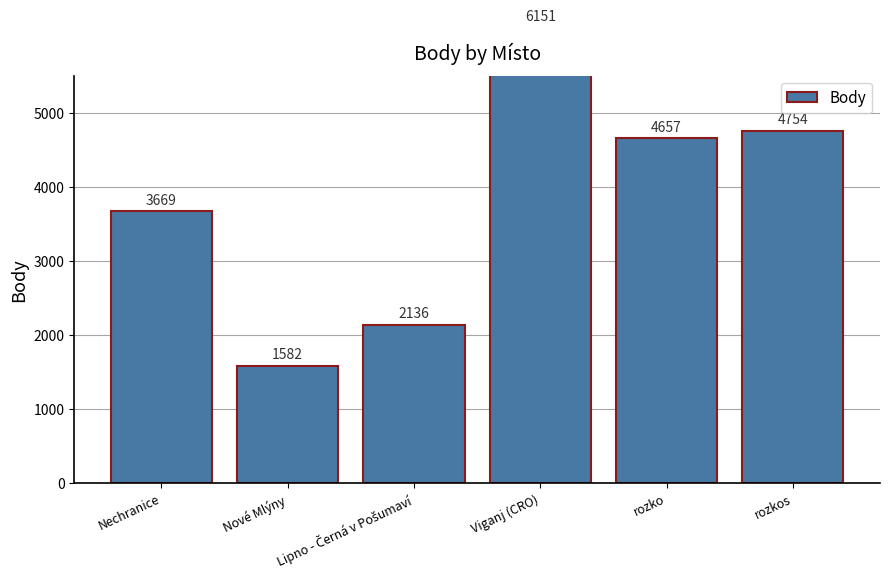

Rank the categories by value from highest to lowest.

Viganj (CRO), rozkos, rozko, Nechranice, Lipno - Černá v Pošumaví, Nové Mlýny